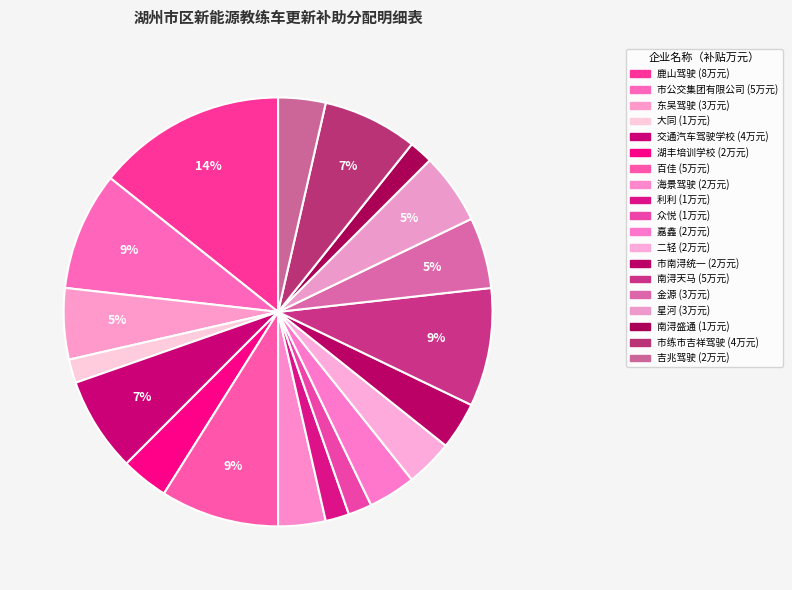

How many slices are in this pie chart?

19